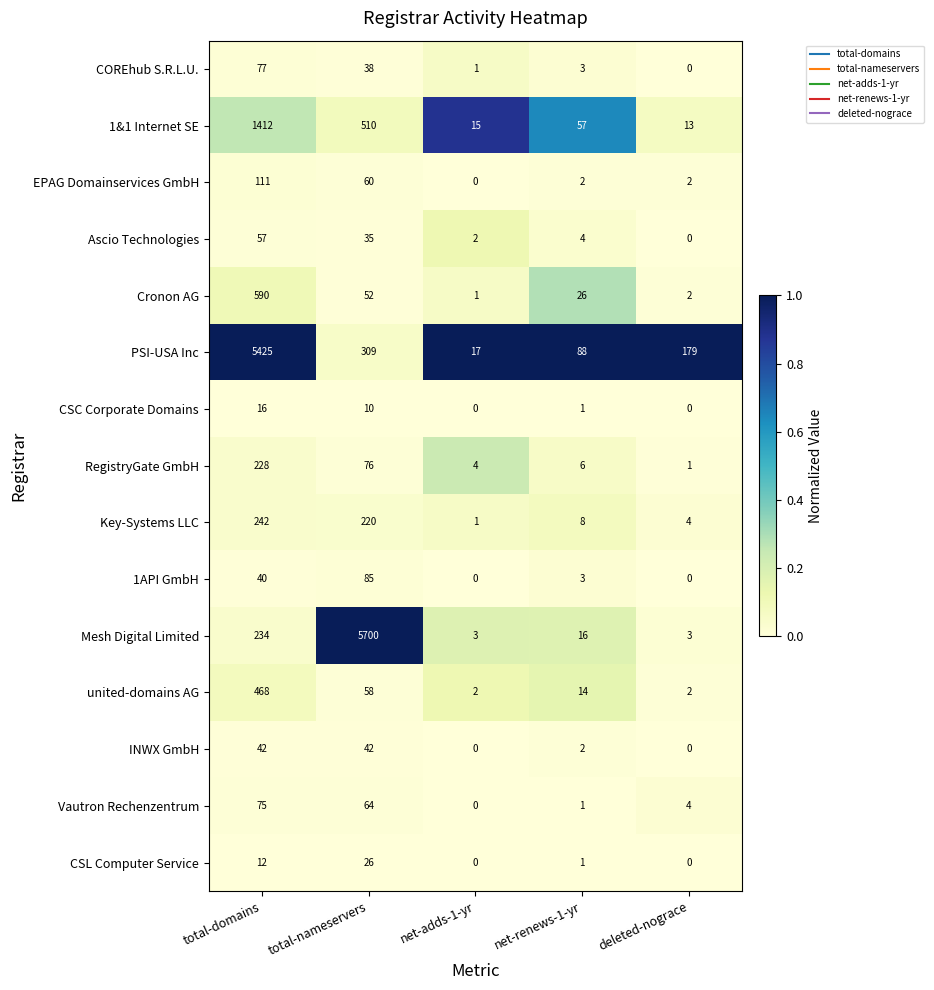

Which series changed the most between net-renews-1-yr and deleted-nograce?

PSI-USA Inc